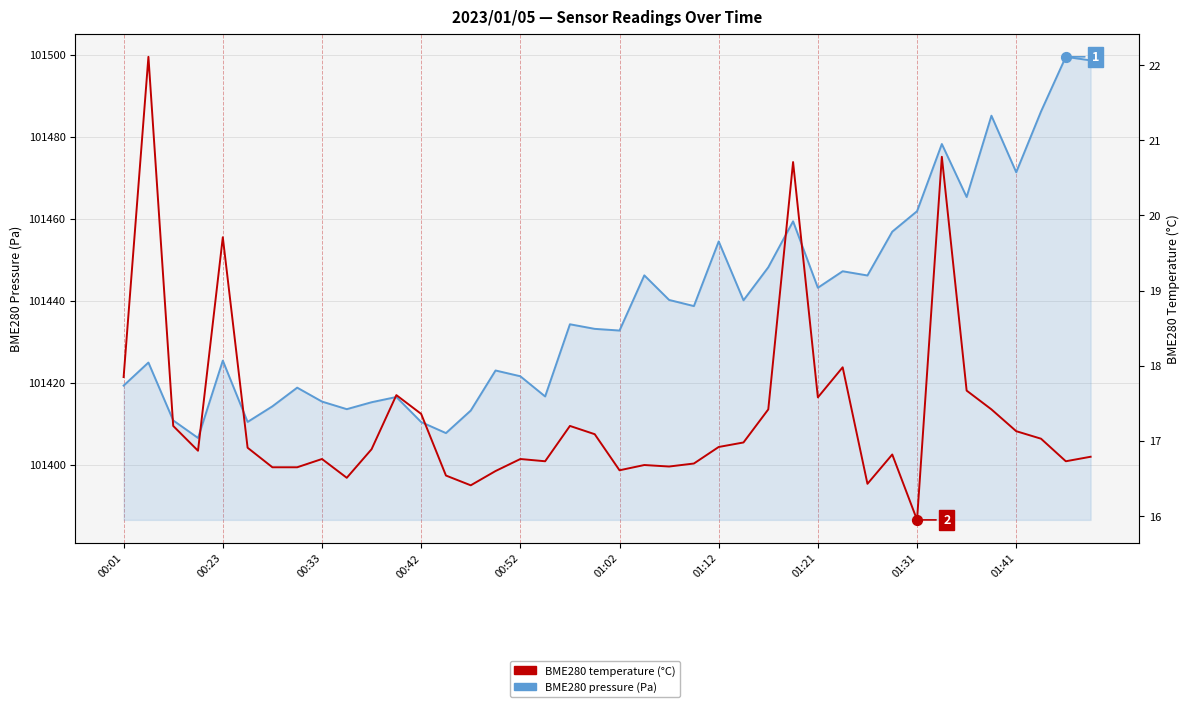

Which series has the largest total across all categories?

BME280 pressure (Pa)